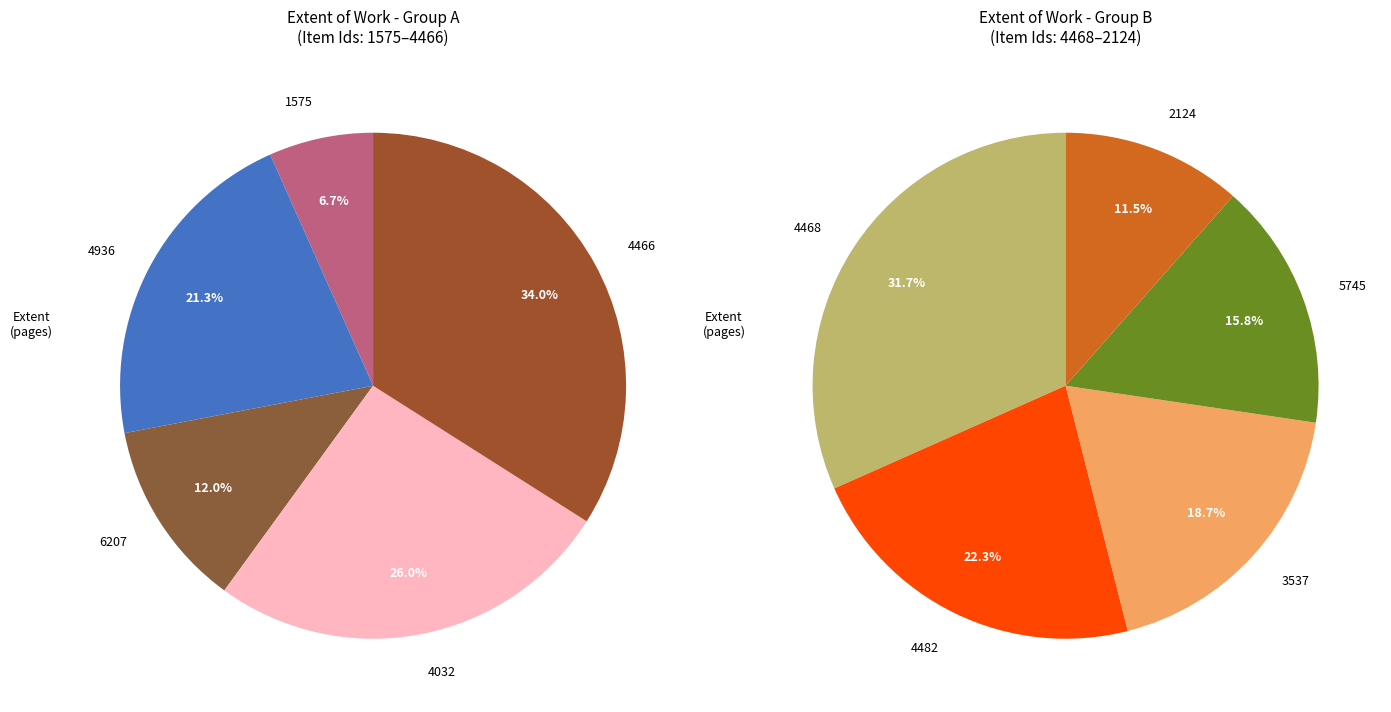

How many segments does this pie chart have?

10